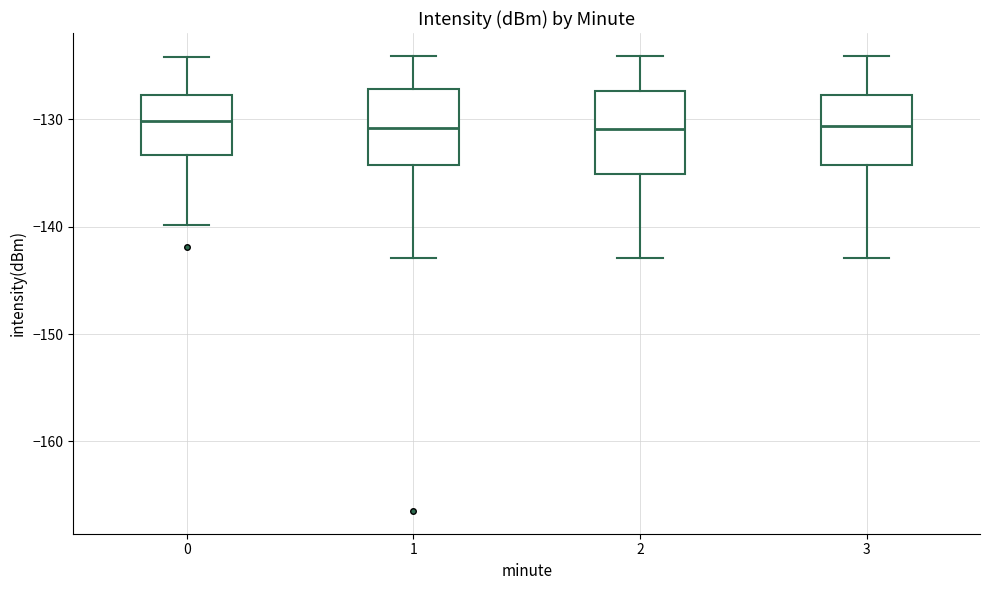

Where does the upper whisker of the box at x = 3 end on the y-axis? The values are not printed on the chart, so give them approximately, as read against the axis.

-124